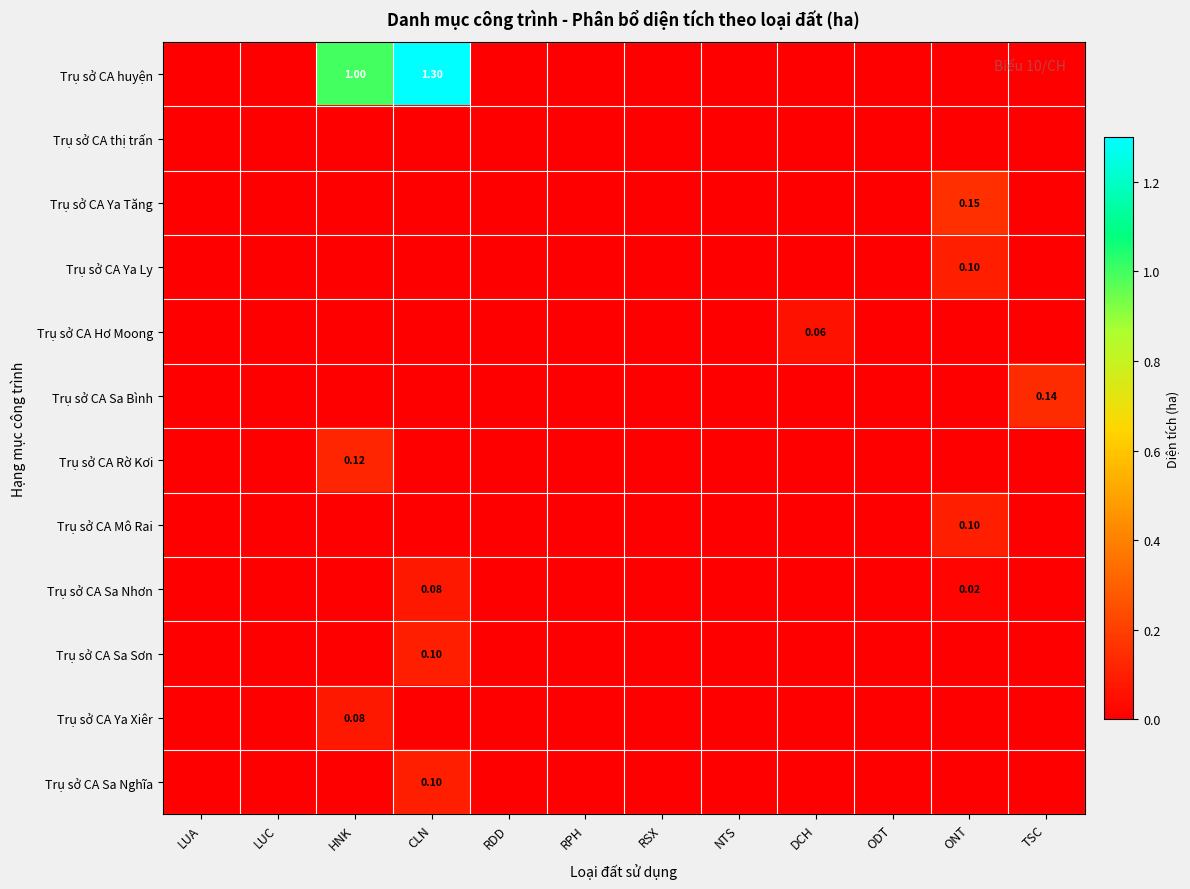

Between RPH and RSX, which is larger?

RPH